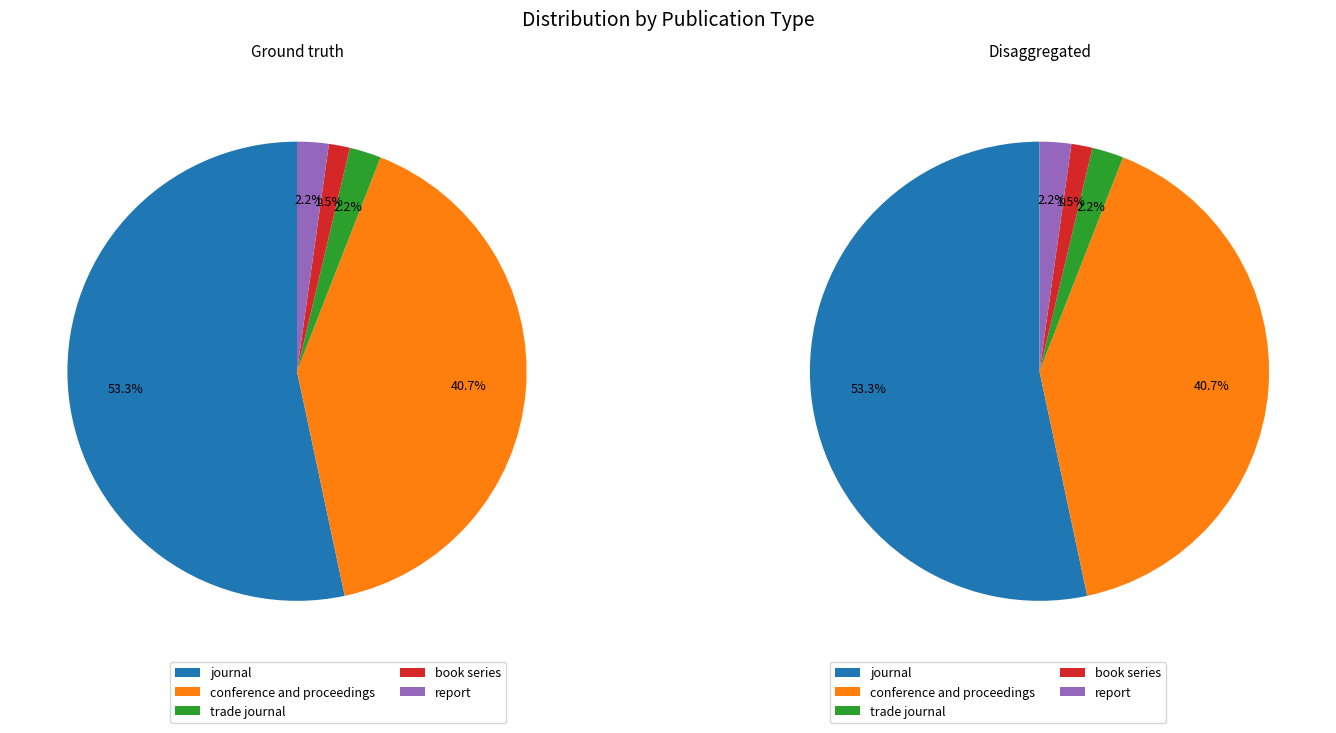

How many slices are in this pie chart?

5